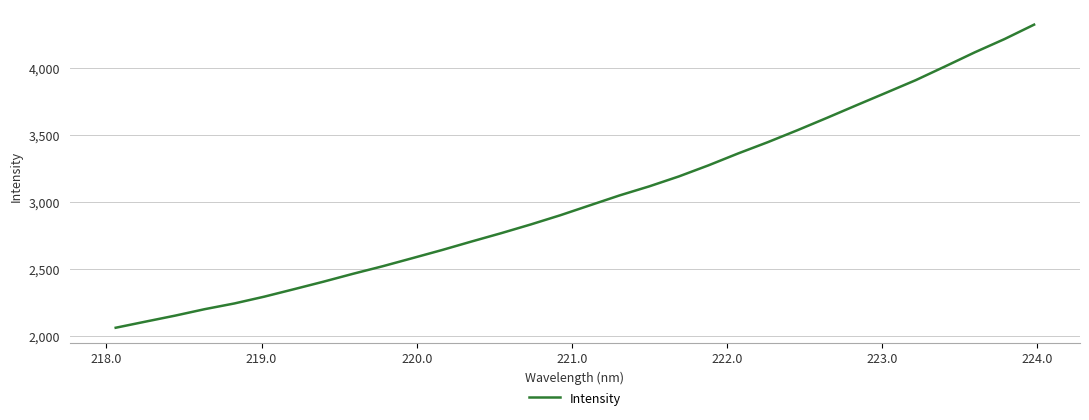

What is the smallest value displayed?

2063.1